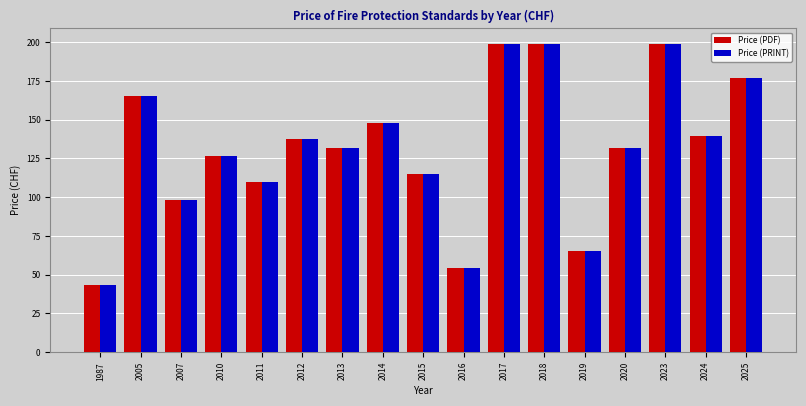

How many categories are shown in the chart?

17